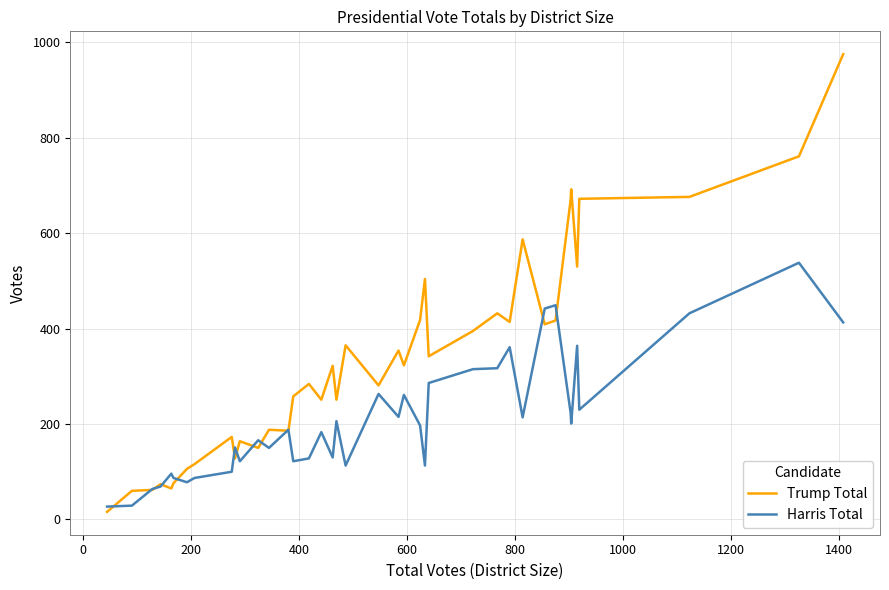

Which series has the widest spread of values?

Trump Total